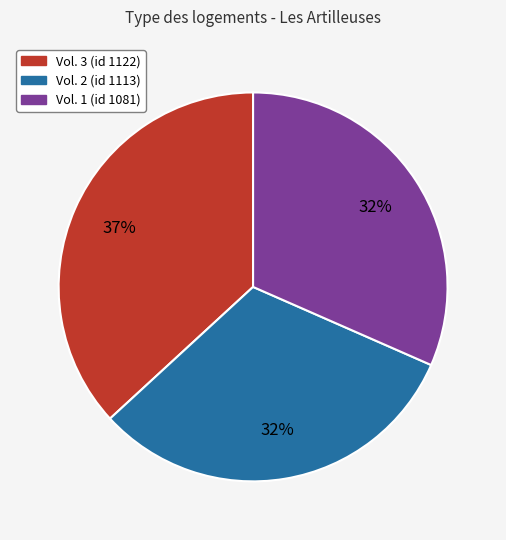

To the nearest percent, what is the difference between the largest and smallest slice percentages?

5%